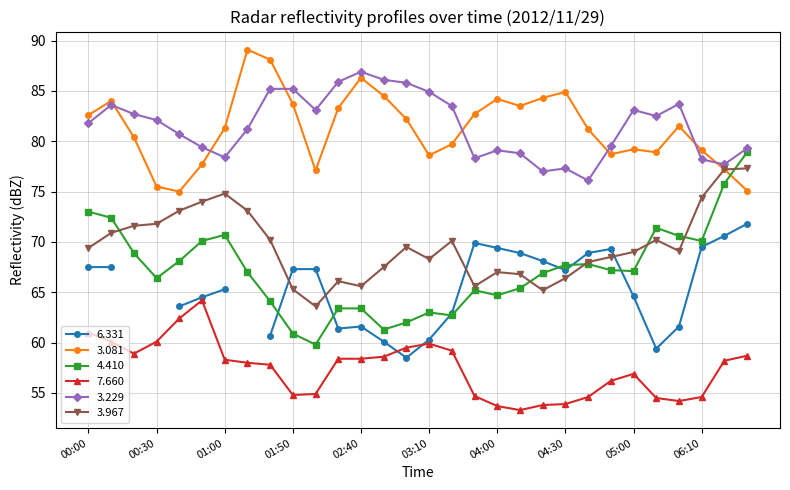

True or false: 4.410 and 3.081 intersect in this chart.

True